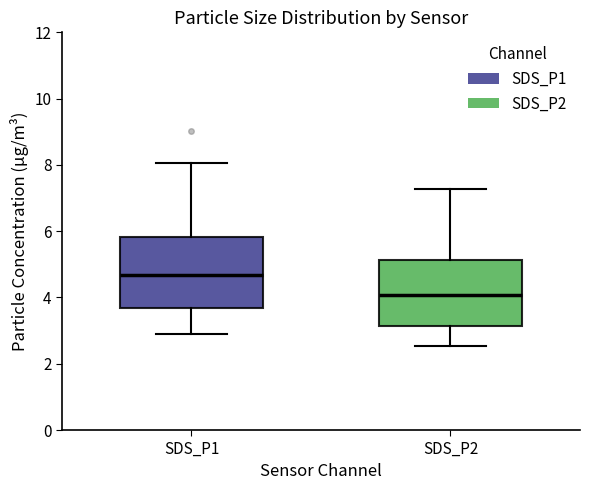

Where does the median line of the box for SDS_P1 sit on the y-axis? The values are not printed on the chart, so give them approximately, as read against the axis.

4.6